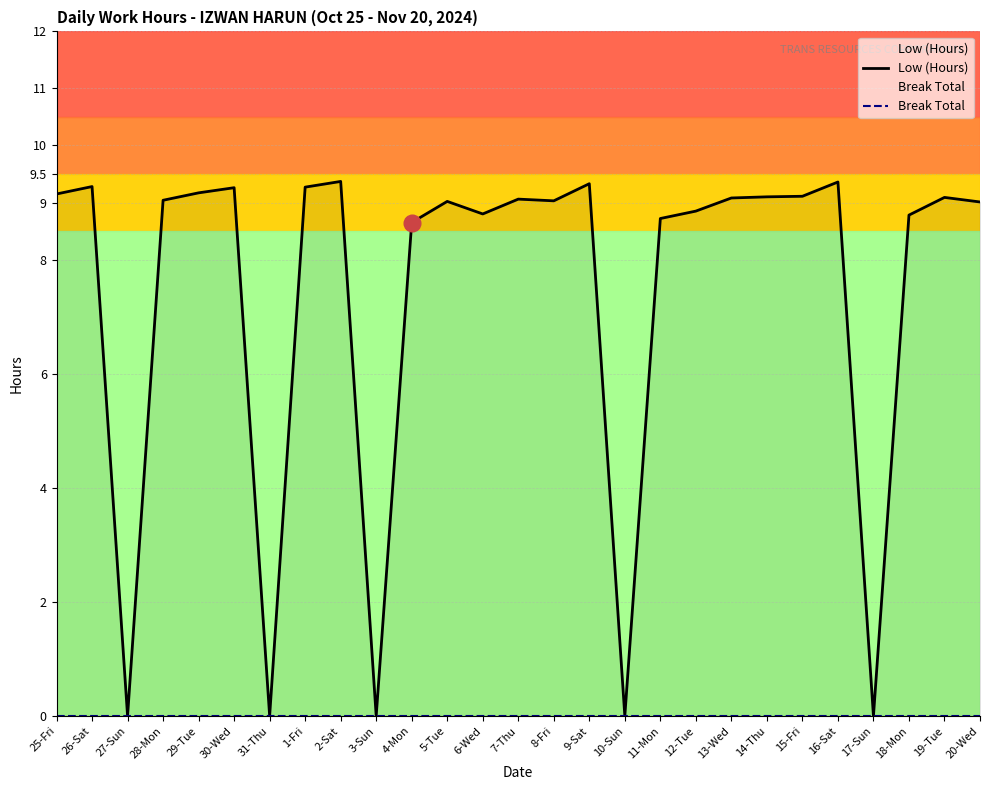

How many series are shown in this chart?

2